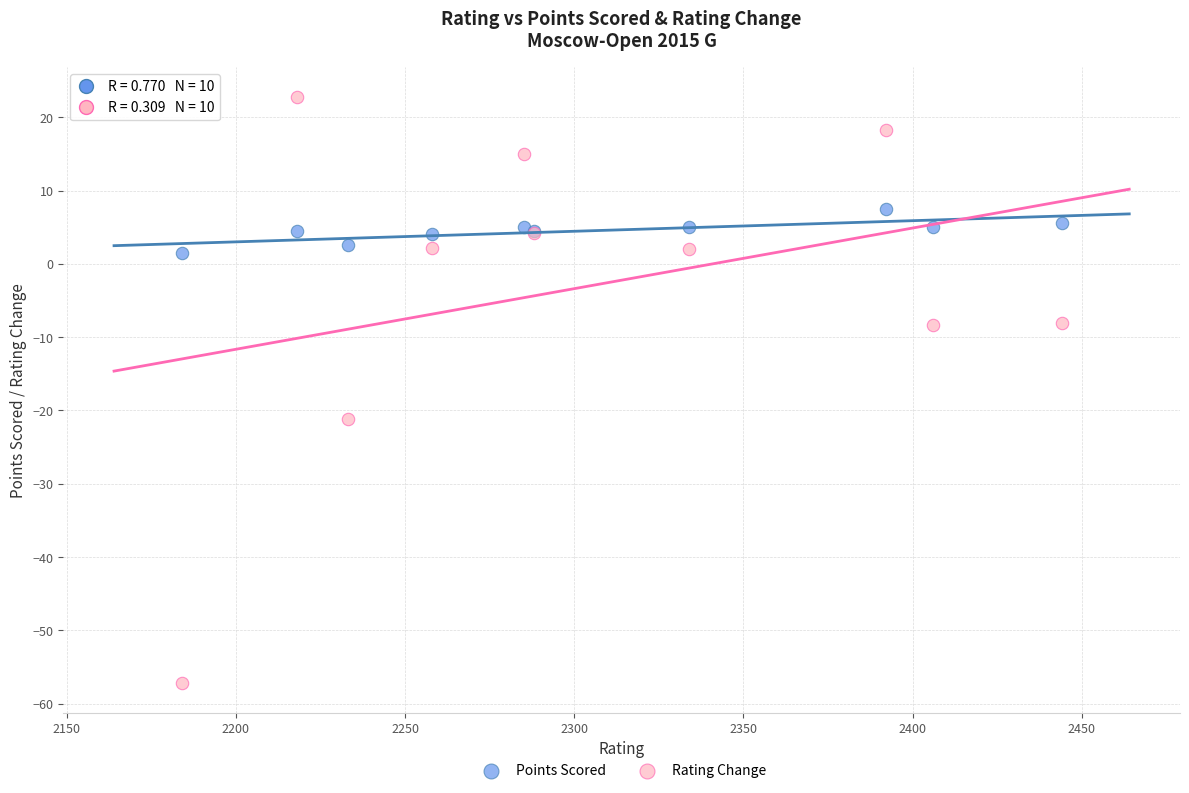

In the Rating Change series, what Y value is closest to -17?

-21.2